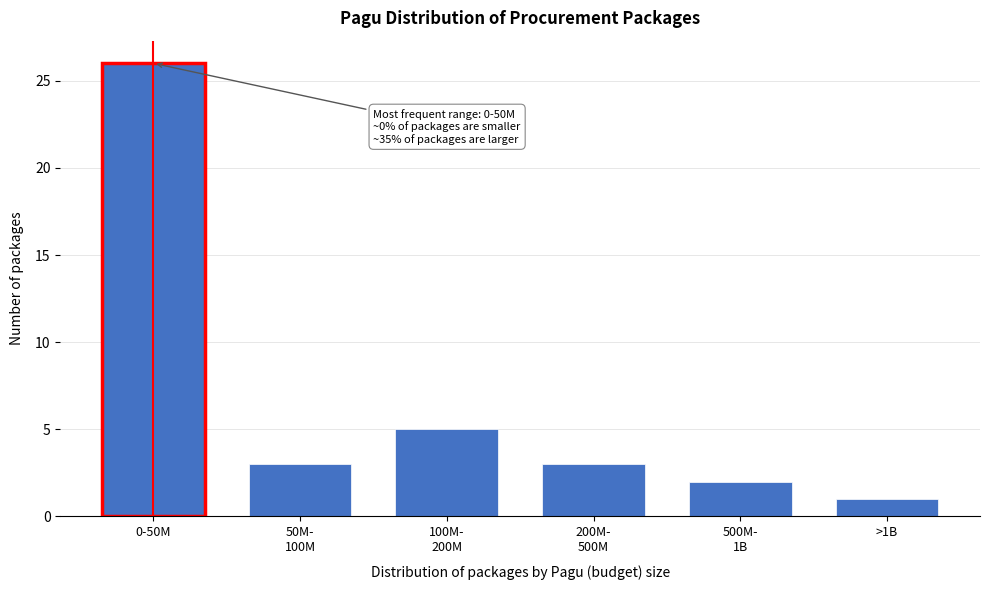

Reading left to right, what are all the values shown in this chart?

26	3	5	3	2	1